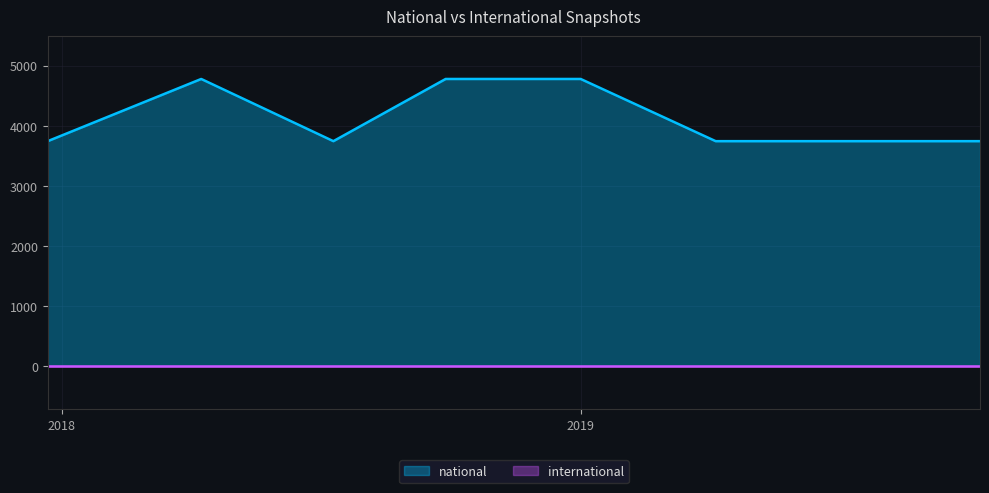

What is the minimum value shown in the chart?

0